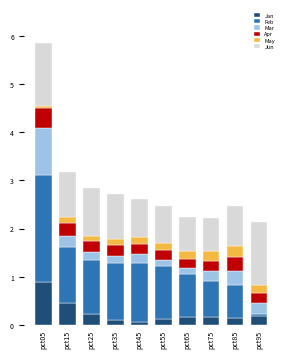

Is it true that Jan equals 0.5 at pct05?

False